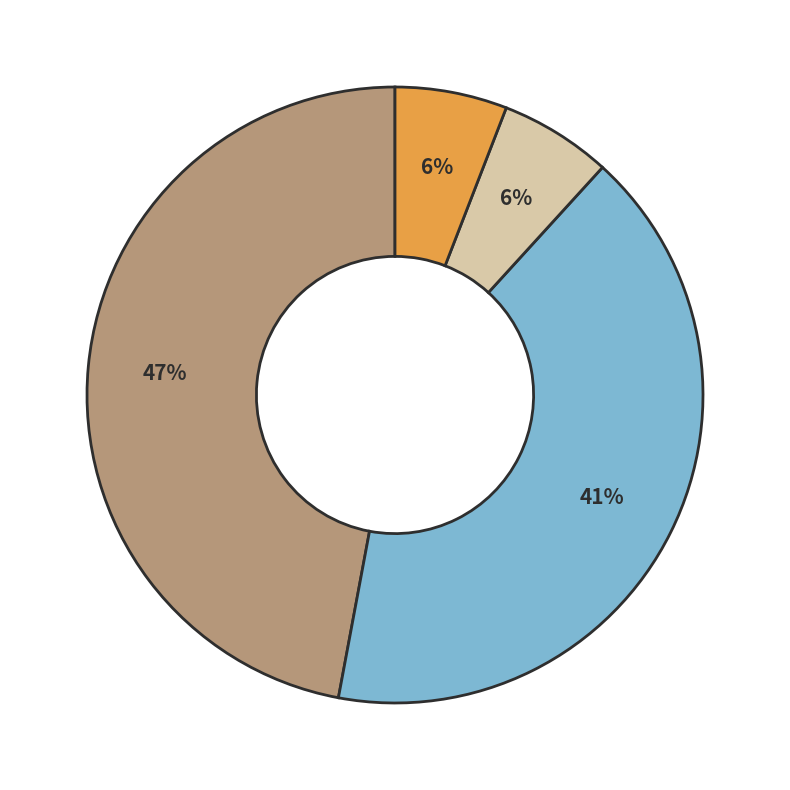

To the nearest percent, what is the difference between the largest and smallest slice percentages?

41%